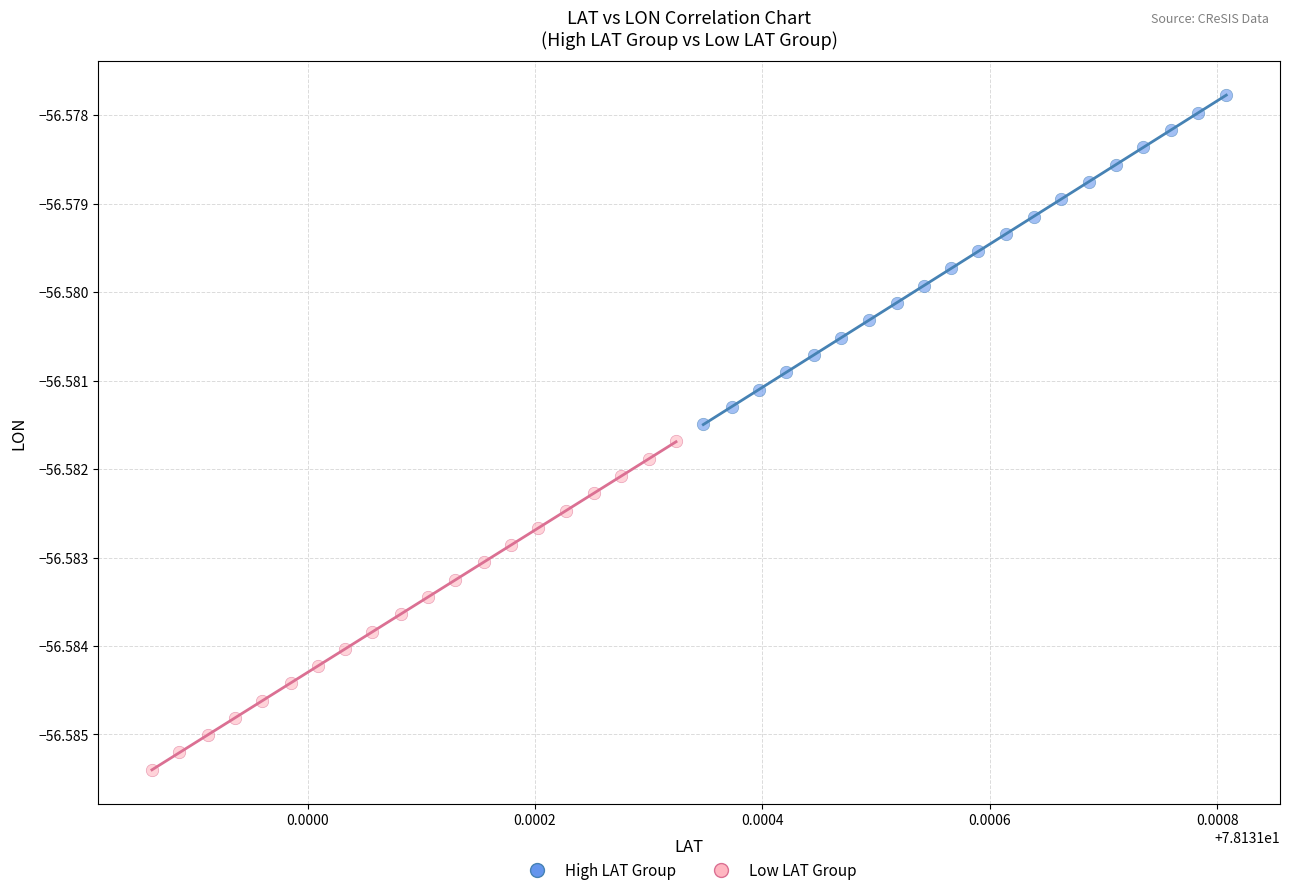

Which series contains the lowest Y value?

Low LAT Group